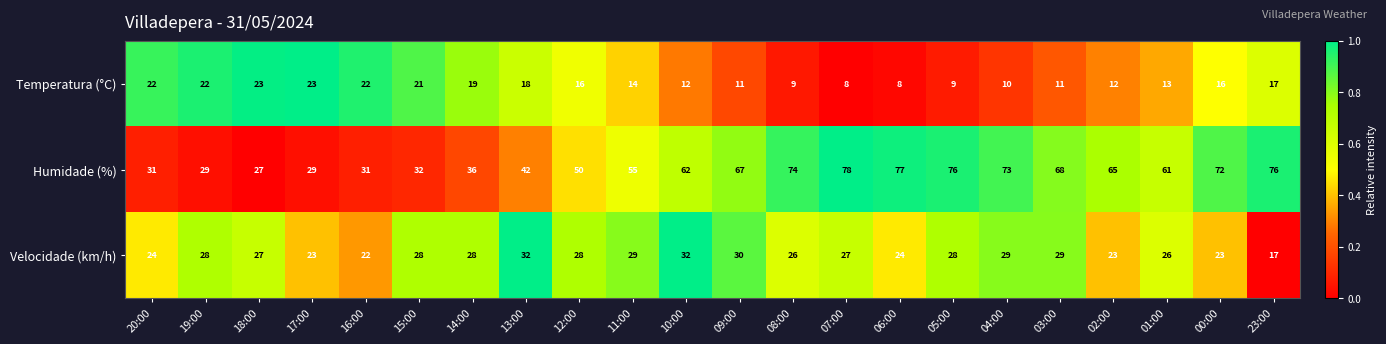

Is it true that Humidade (%) equals 13 at 19:00?

False